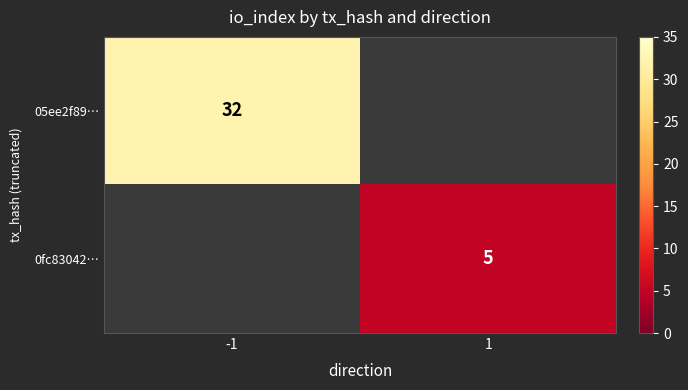

The value of 0fc83042… at 1 is 5. True or false?

True